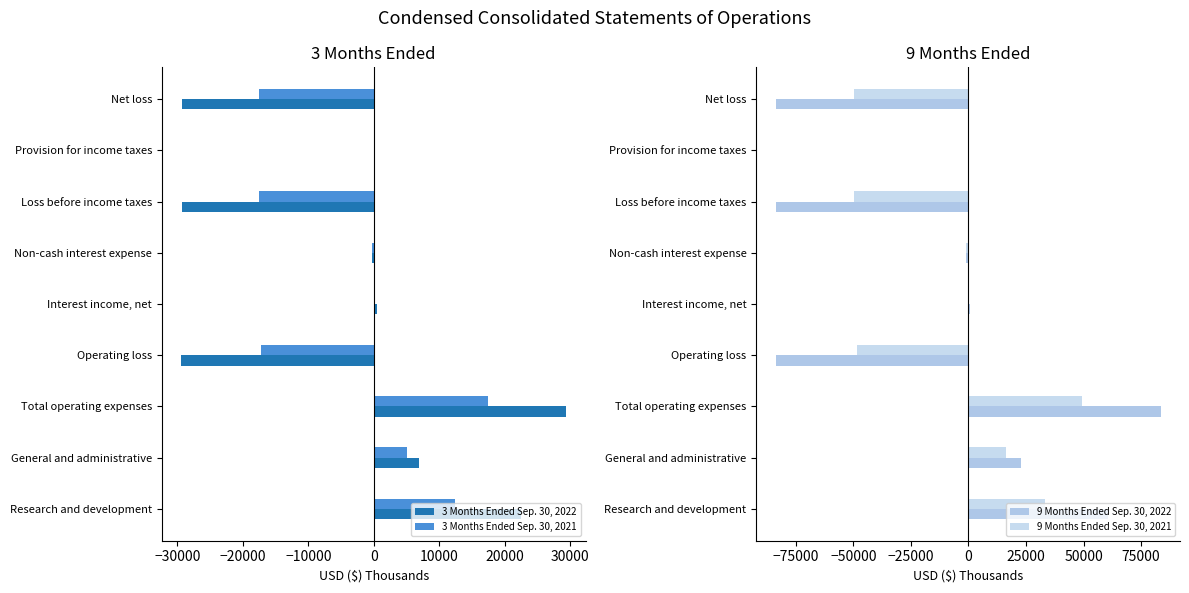

What are all the series names shown in the legend?

3 Months Ended Sep. 30, 2022, 3 Months Ended Sep. 30, 2021, 9 Months Ended Sep. 30, 2022, 9 Months Ended Sep. 30, 2021